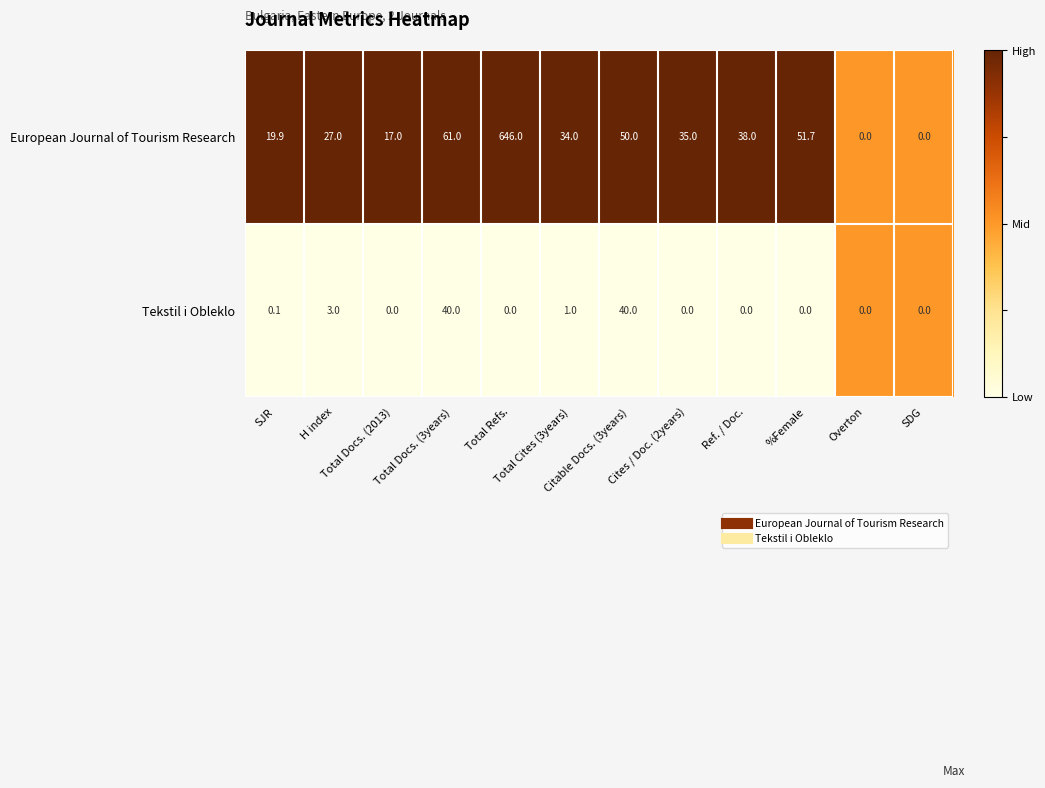

What is the maximum value shown in the chart?

646.0